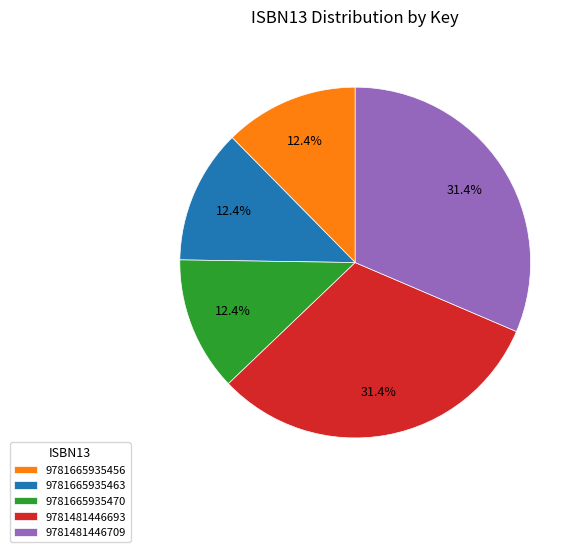

The 9781481446709 slice represents 31% of the pie. True or false?

True